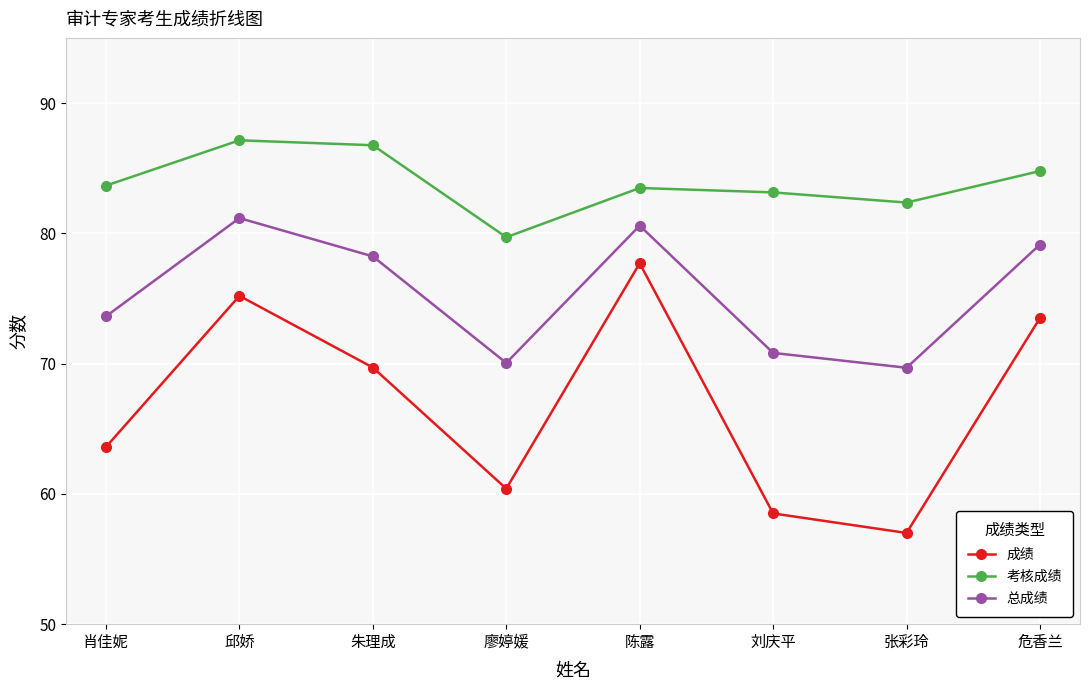

What is the spread (max minus min) of values at 廖婷媛?

19.3